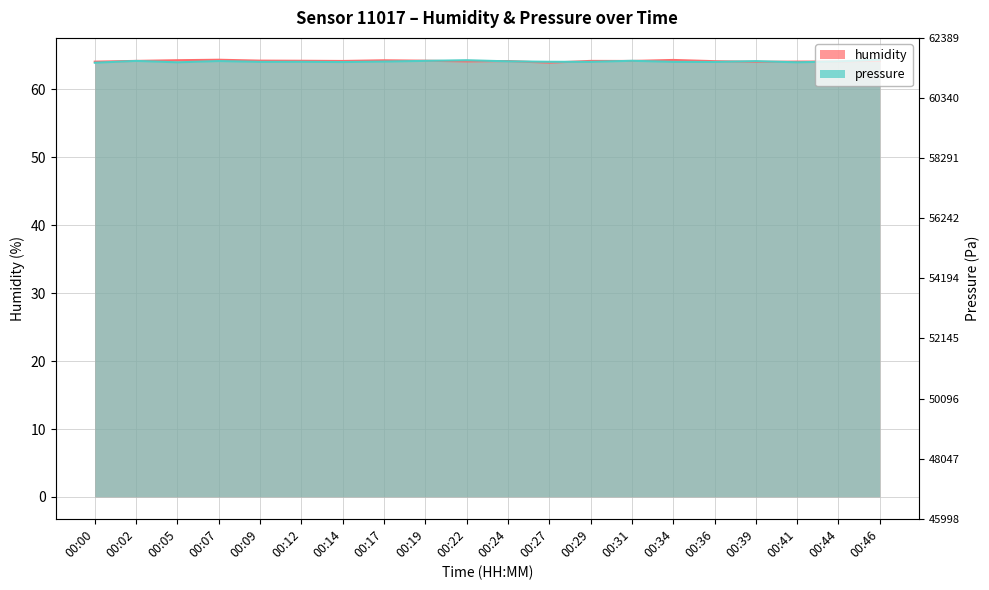

What is the minimum value shown in the chart?

63.9